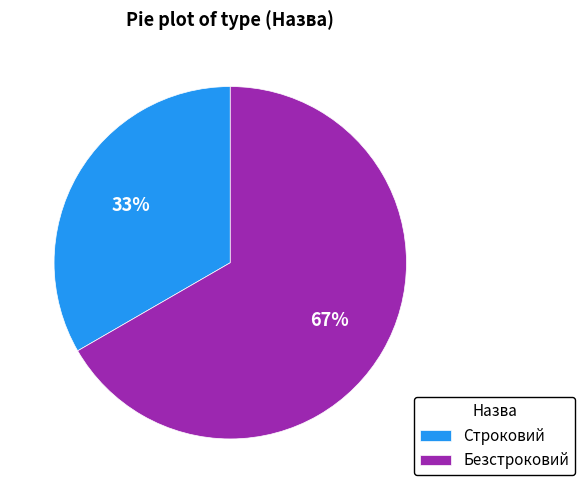

Combined, do Безстроковий and Строковий account for over 50%?

Yes